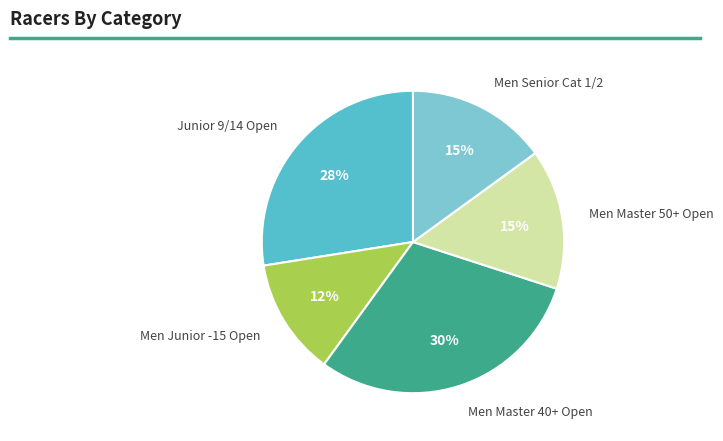

To the nearest percent, what portion does Men Master 40+ Open represent?

30%